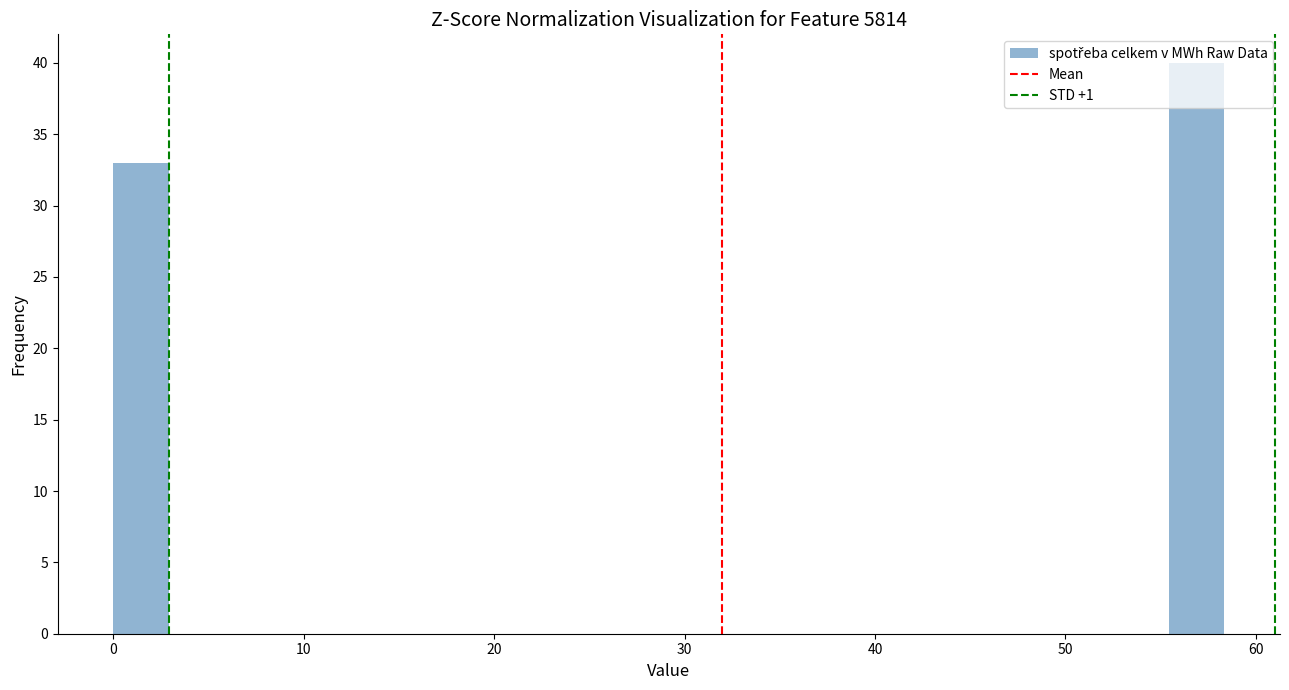

Around what value on the x-axis is the tallest bar? Give the approximate position of its centre, as read against the axis.

57